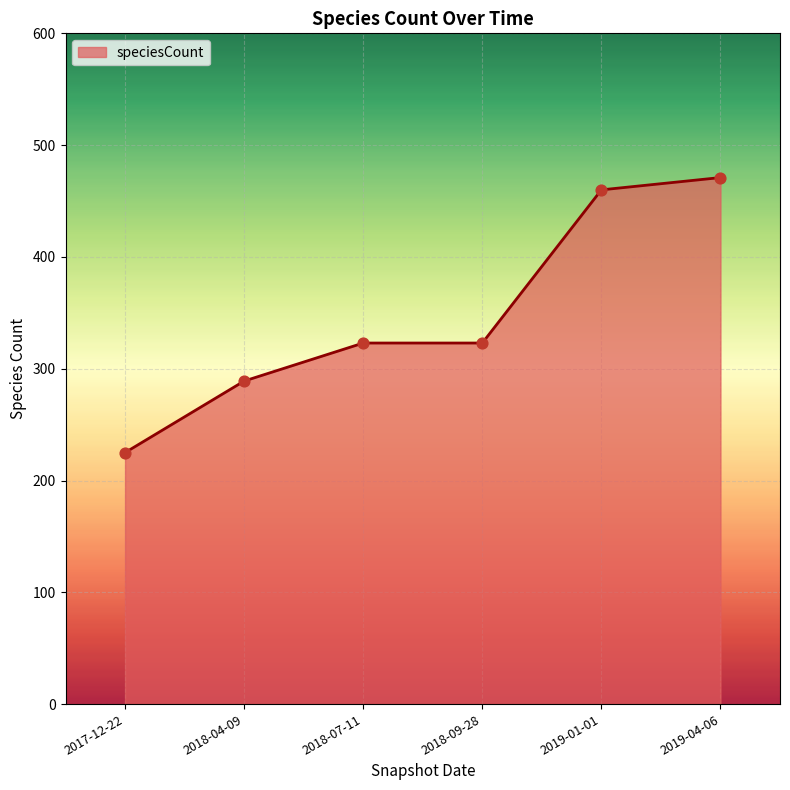

Approximately how many times larger is the value at 2019-01-01 compared to 2018-04-09?

1.6